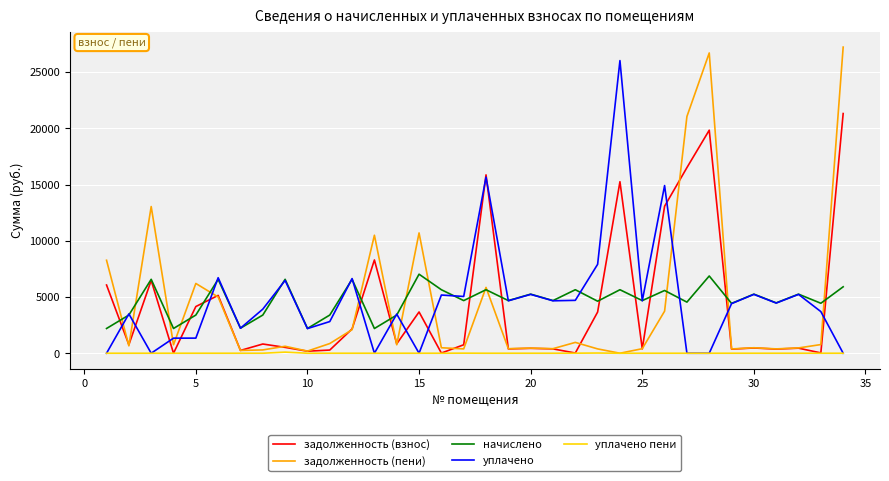

What is the average value of the начислено series?

4684.6